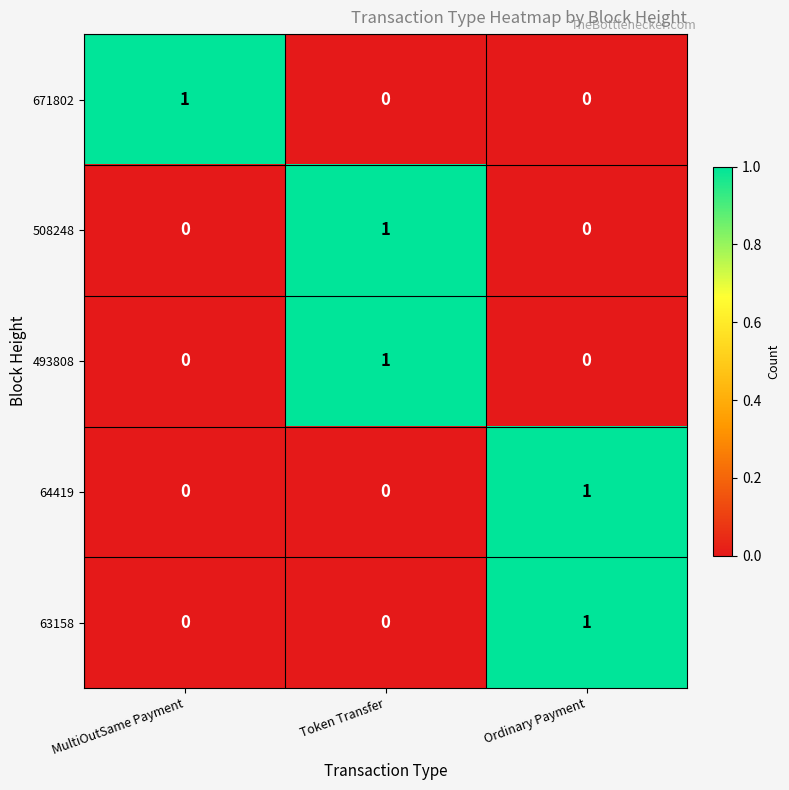

Reading left to right, extract all data points from this chart.

671802: 1	0	0
508248: 0	1	0
493808: 0	1	0
64419: 0	0	1
63158: 0	0	1